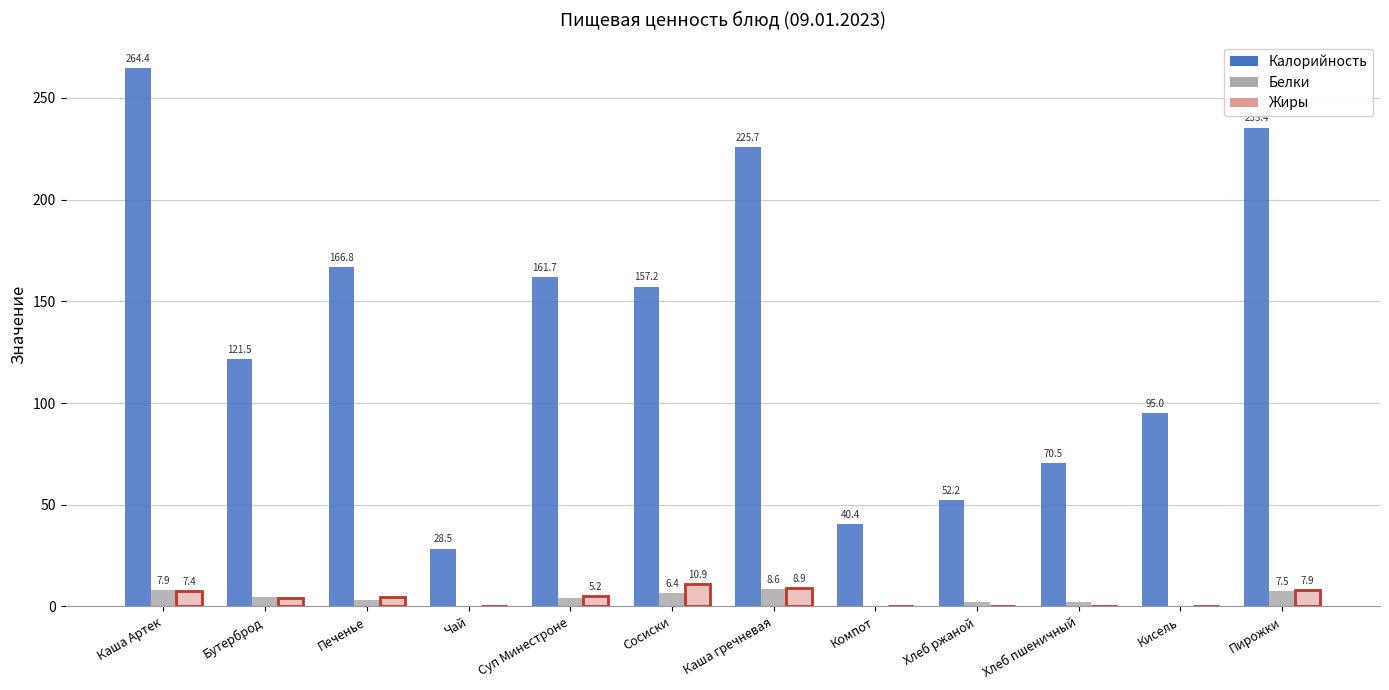

Between Каша Артек and Сосиски, which series saw the biggest shift?

Калорийность